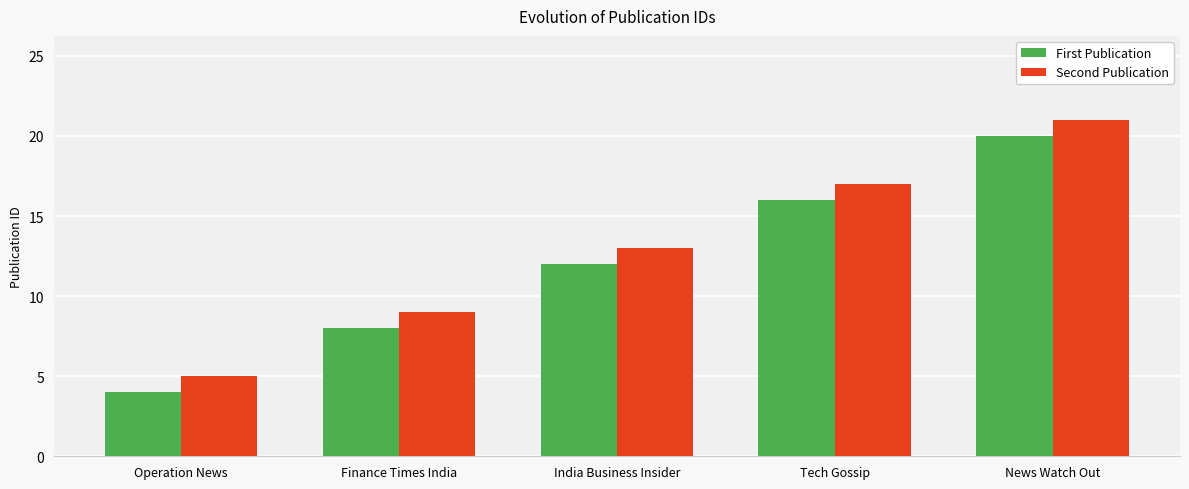

List the series in order of their overall mean, lowest first.

First Publication, Second Publication